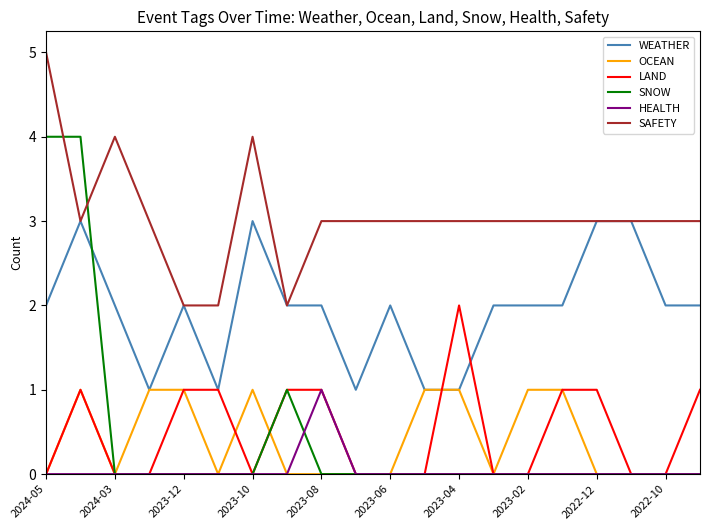

Which series has the largest total across all categories?

SAFETY